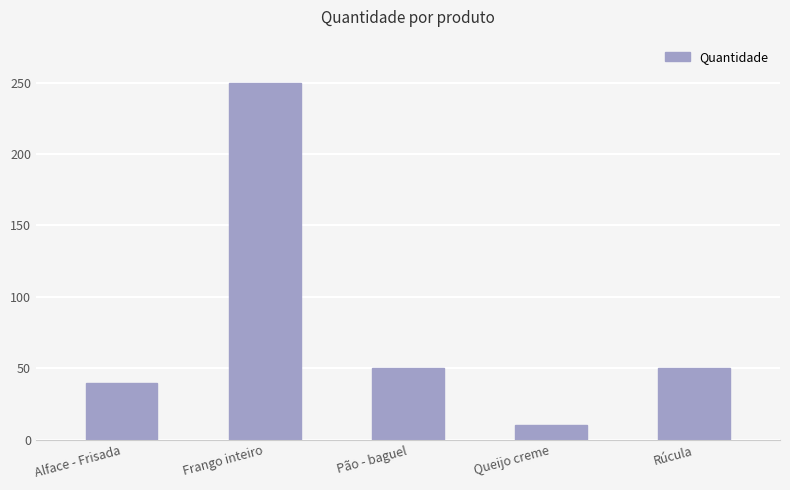

How many values are below 50?

2